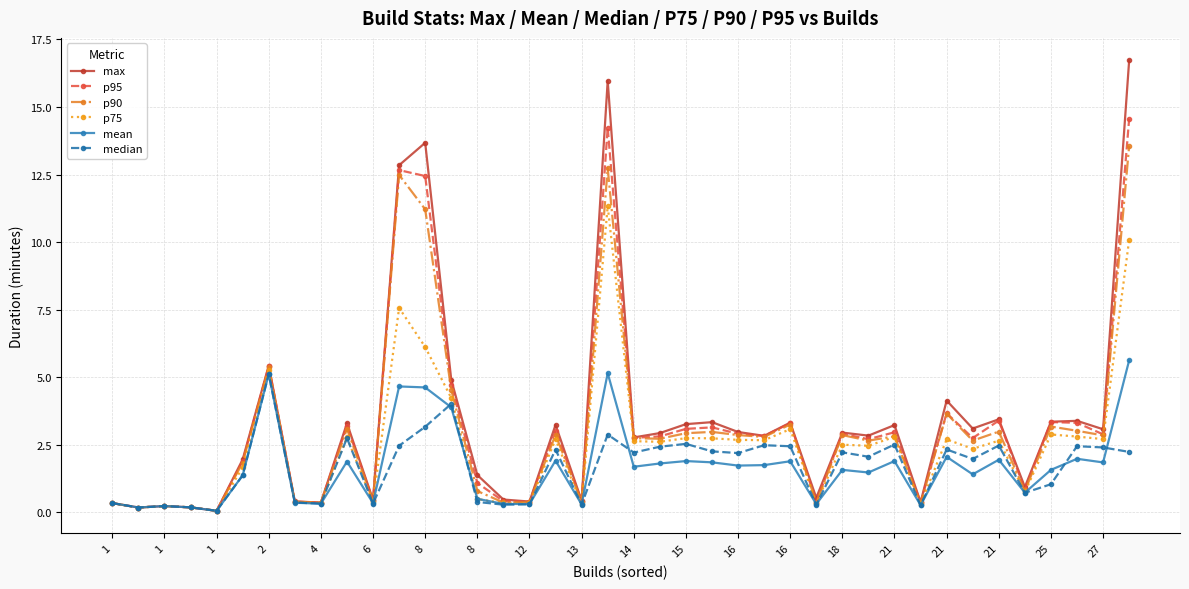

What is the highest value of the p95 series?

14.6